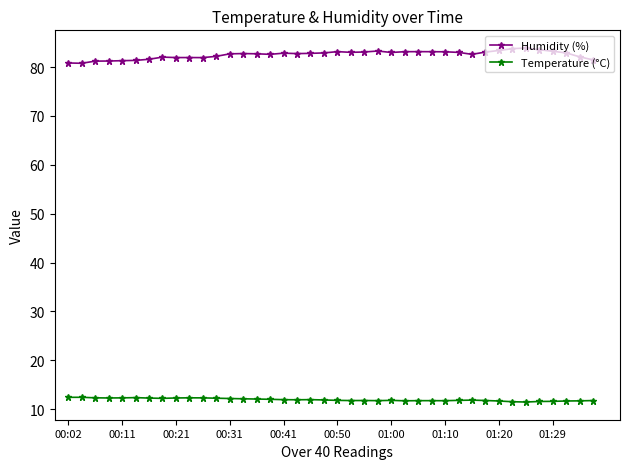

Does the chart have visible grid lines?

No